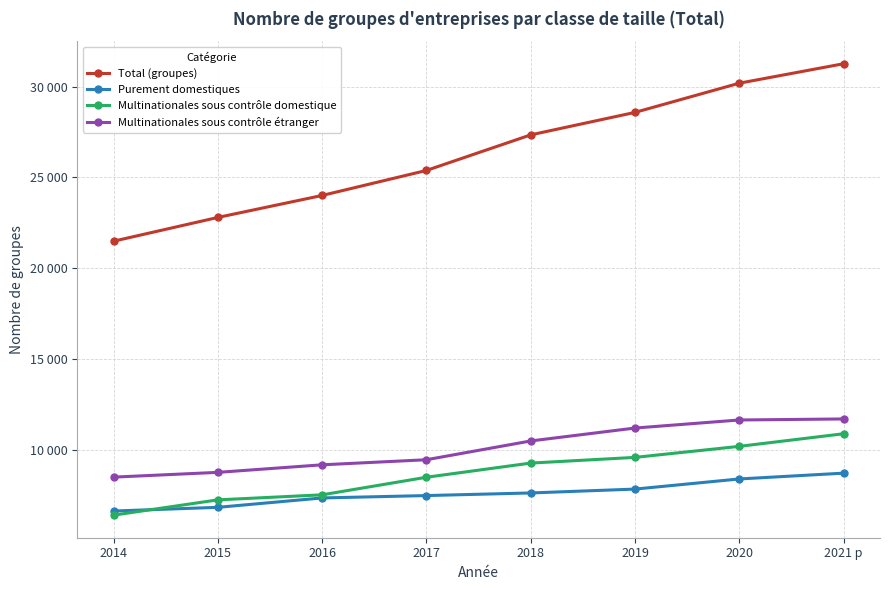

Is this an area chart (filled region under the line)?

No